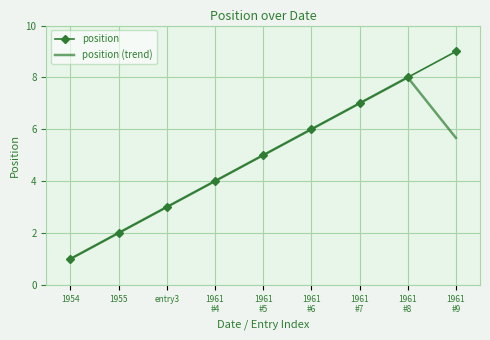

Where is position nearest to the value 5?

1961
#5